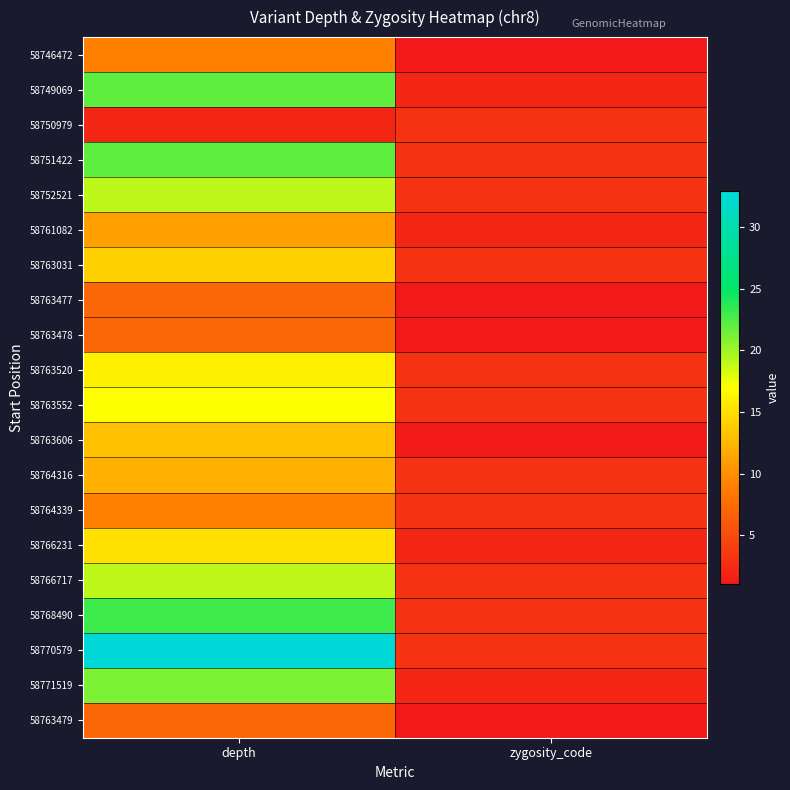

What is the smallest value displayed?

1